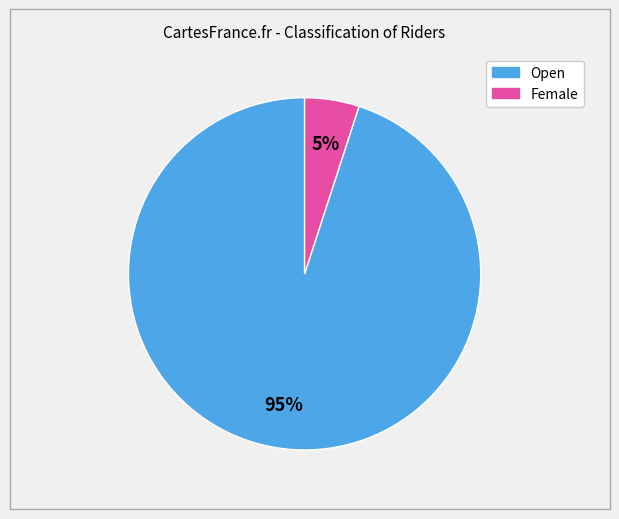

What percentage is the Open slice, to the nearest percent?

95%